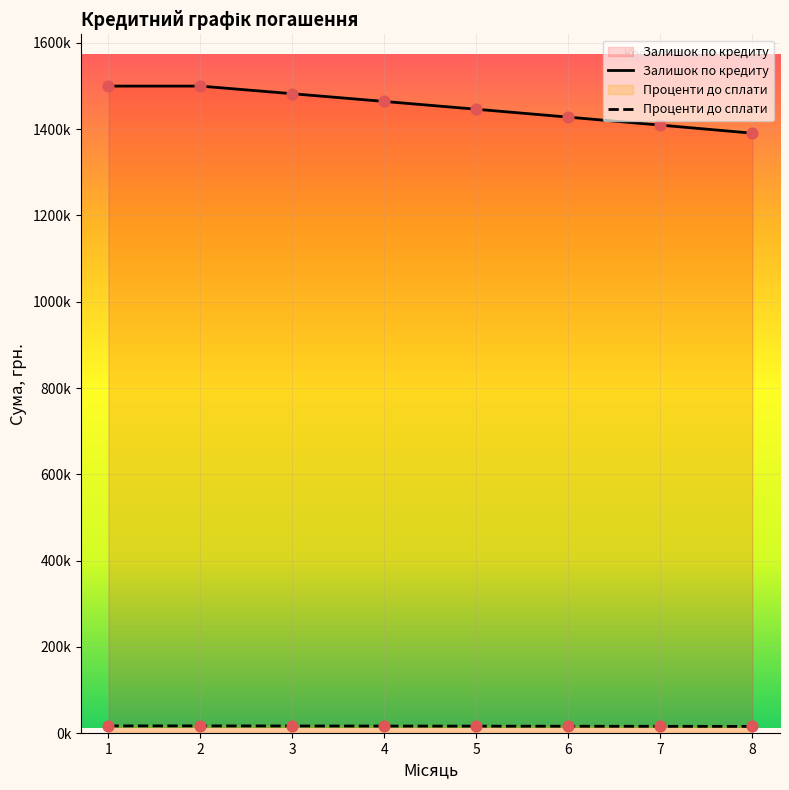

Which series contains the highest Y value?

Залишок по кредиту